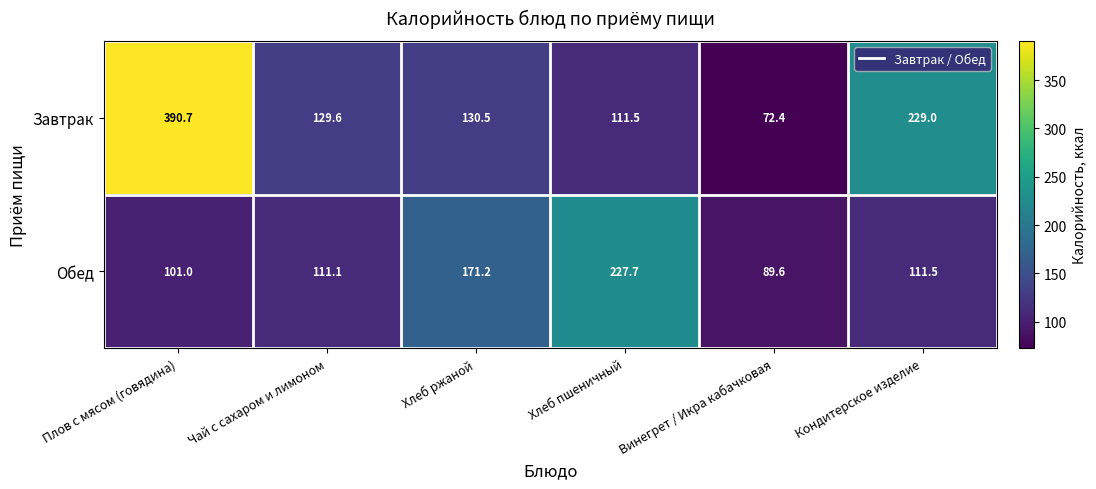

What is the total value across all series at Кондитерское изделие?

340.5